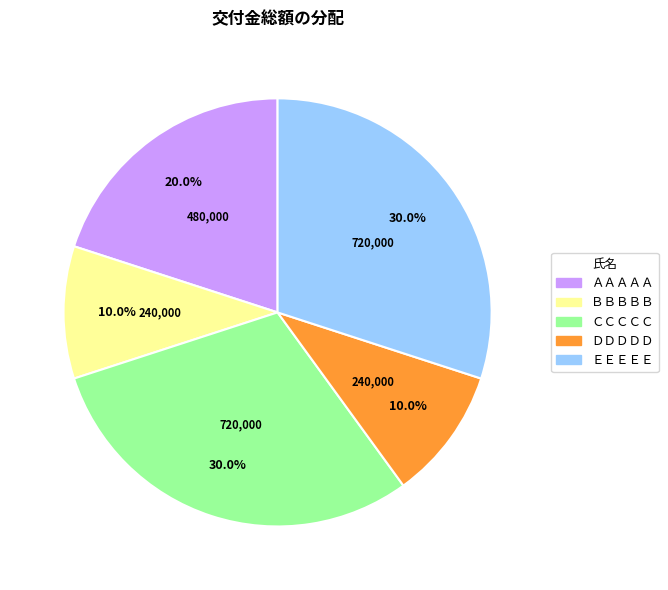

What percentage is the ＡＡＡＡＡ slice, to the nearest percent?

20%